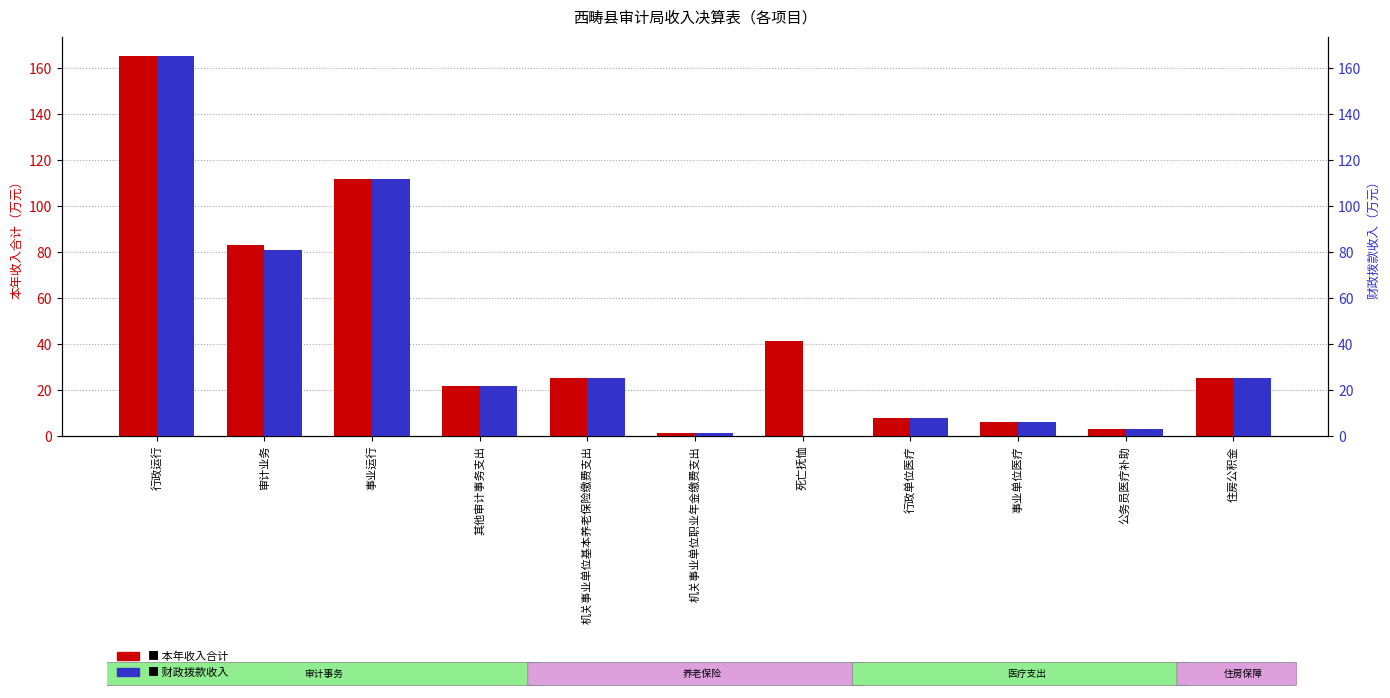

List the series in order of their peak value, lowest first.

财政拨款收入, 本年收入合计